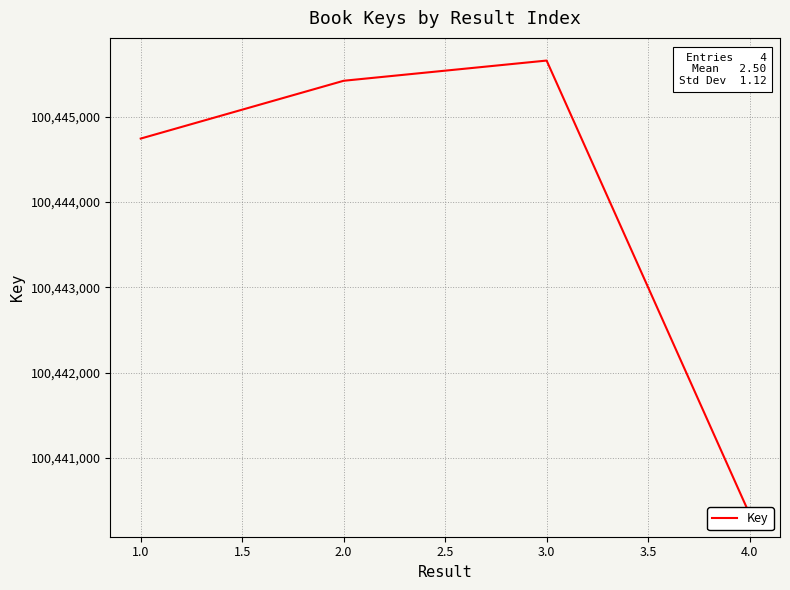

What is the average value?

100444042